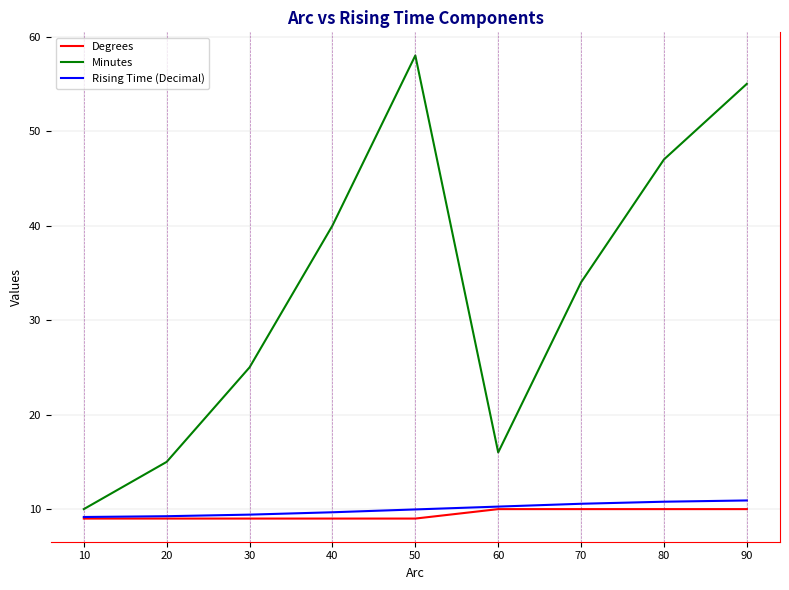

What are all the series names shown in the legend?

Degrees, Minutes, Rising Time (Decimal)